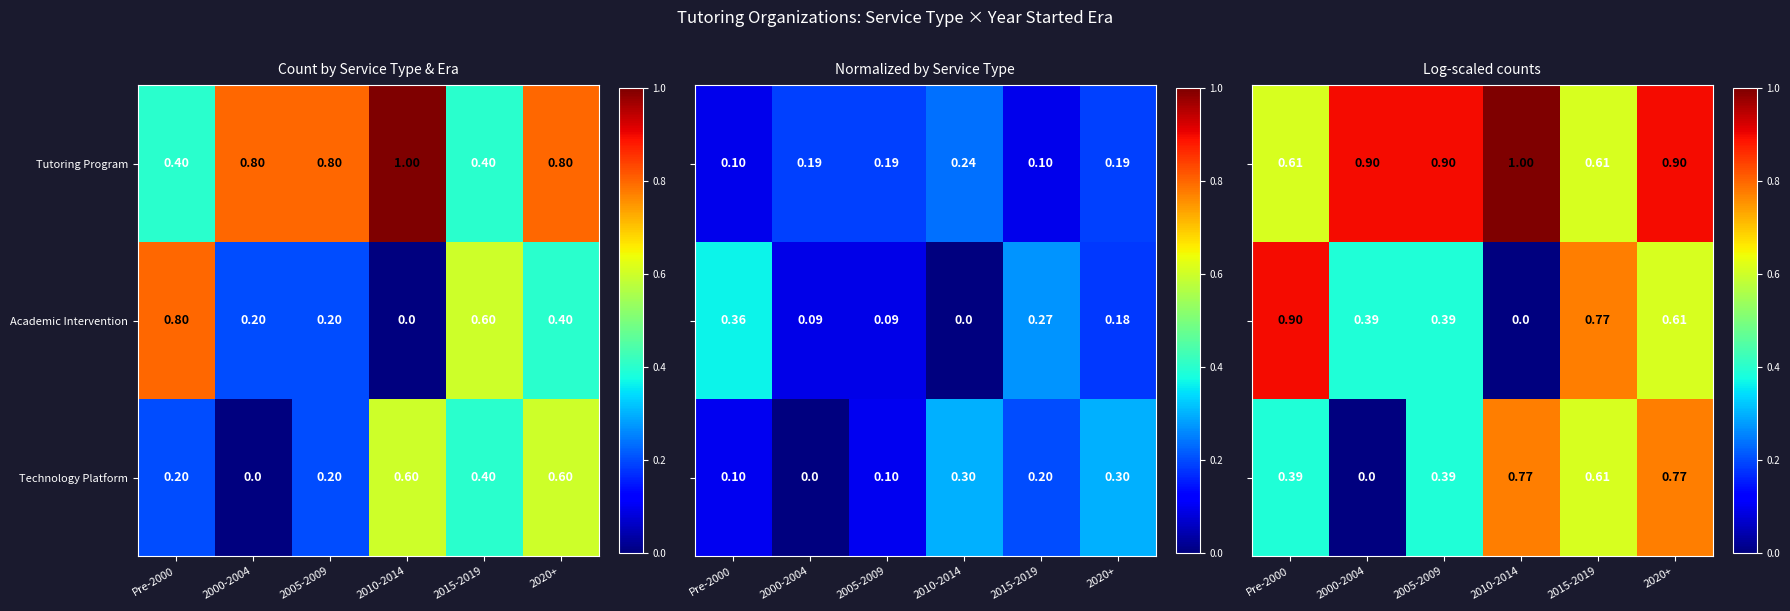

Count the Tutoring Program values in the range 0 to 1.

6